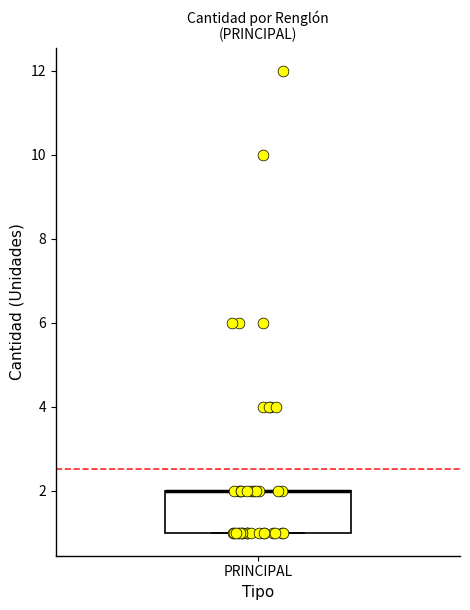

Read this box plot against the y-axis: the position of the median line, the range covered by the box, and the ends of both whiskers. The values are not printed on the chart, so give them approximately, as read against the axis.

median 2 (drawn on the box's upper edge), box 1 to 2, whiskers 1 to 2